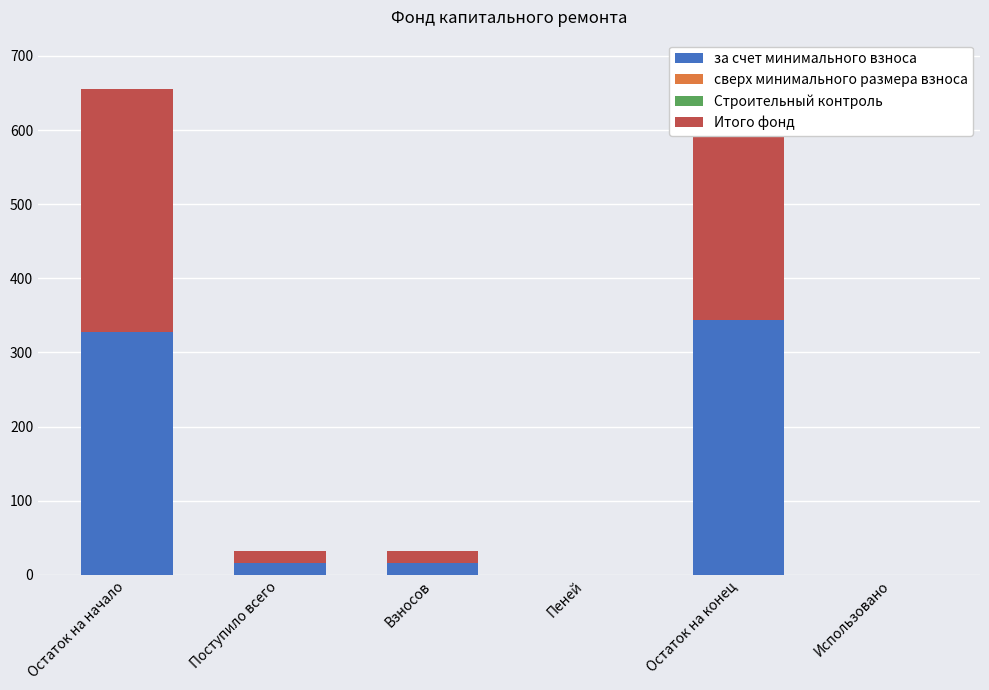

Are the bars horizontal?

No